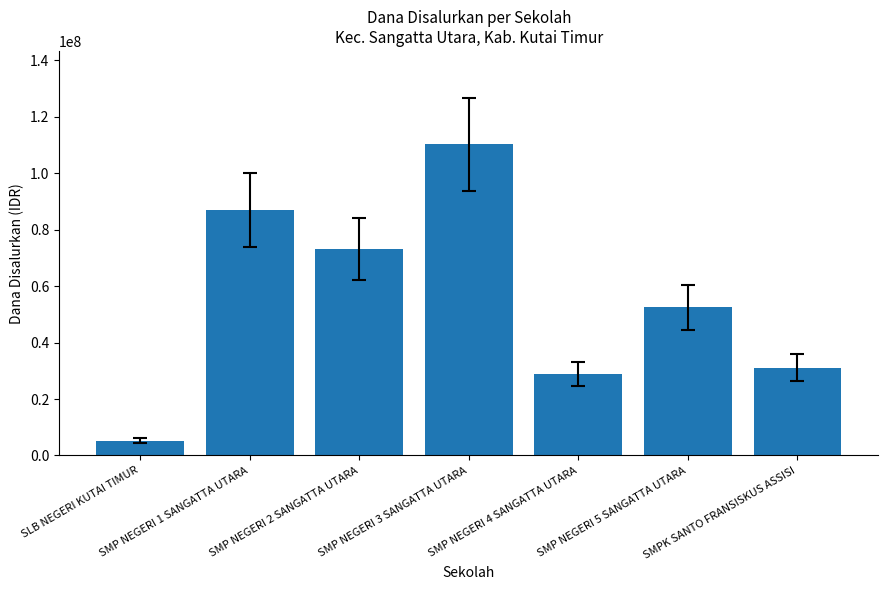

The value at SMPK SANTO FRANSISKUS ASSISI is 53111402. True or false?

False